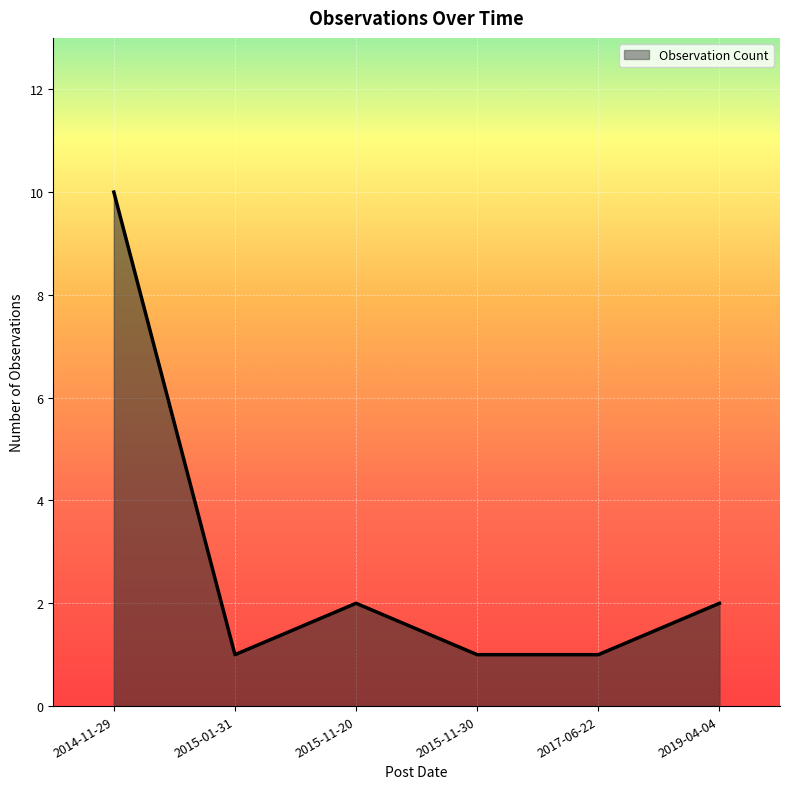

Read the value at 2017-06-22.

1